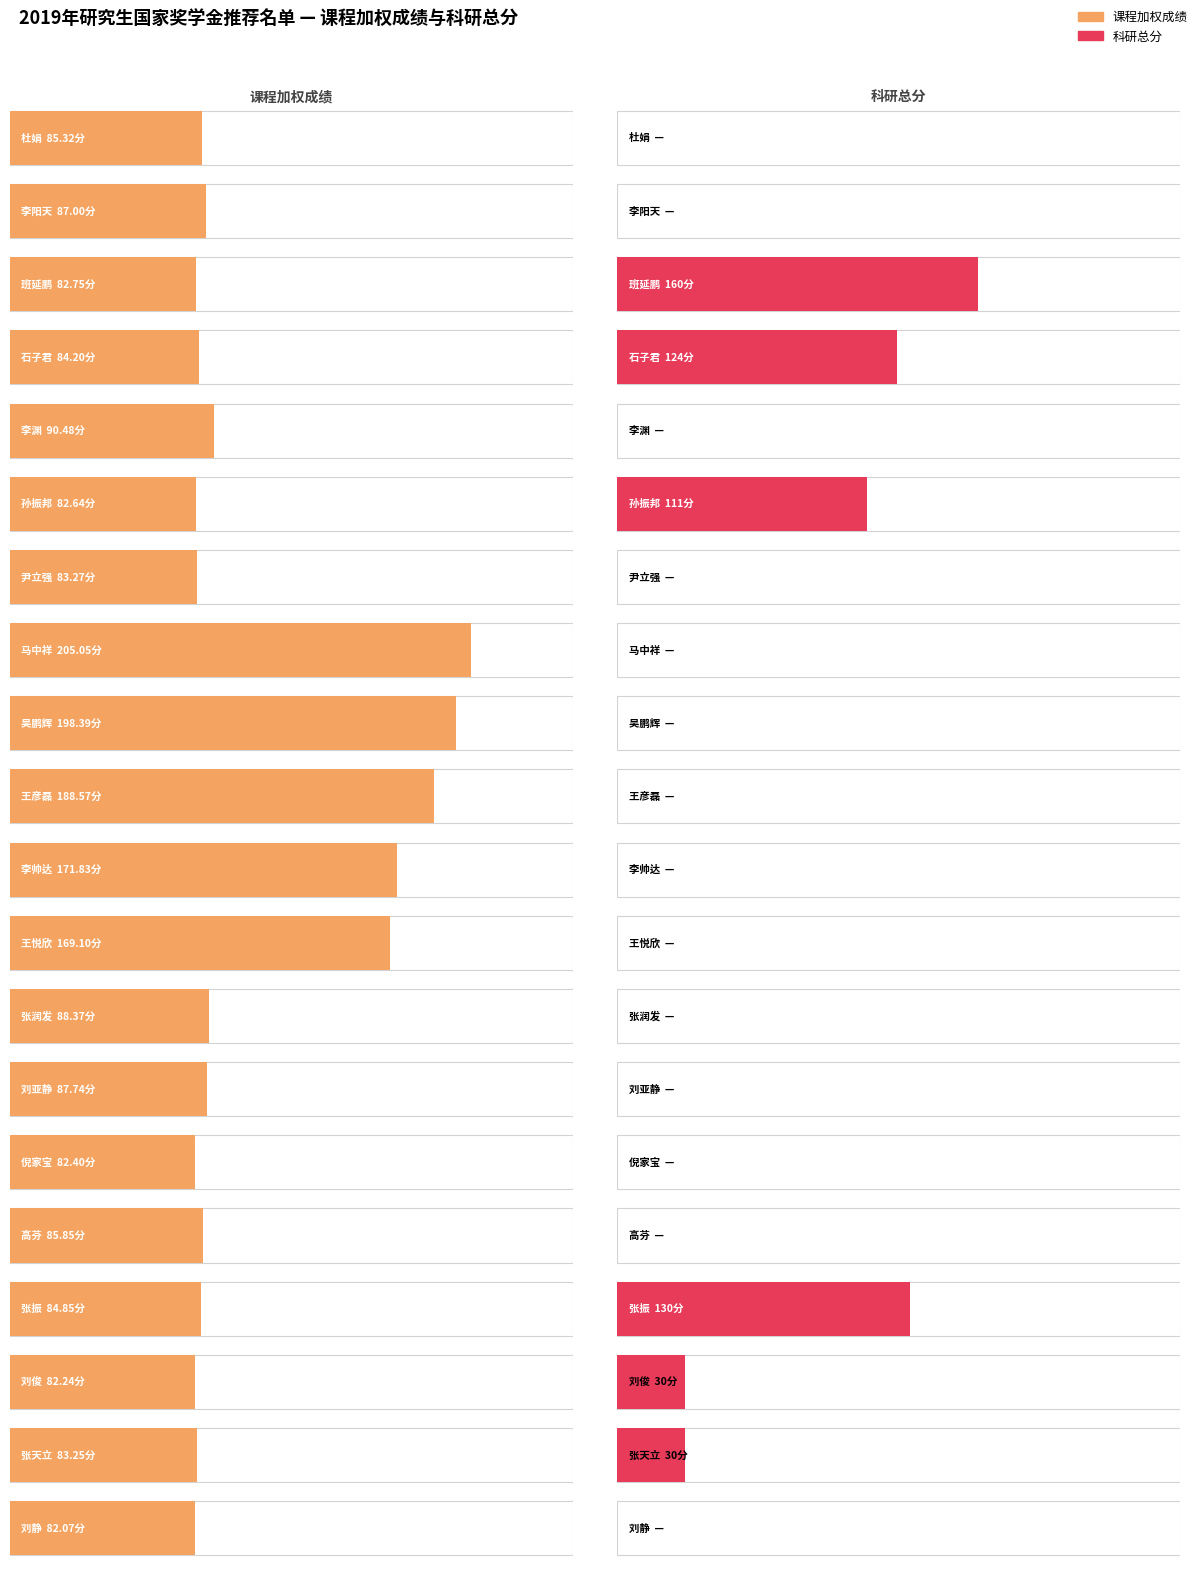

At which category is the sum across all series the highest?

班延鹏